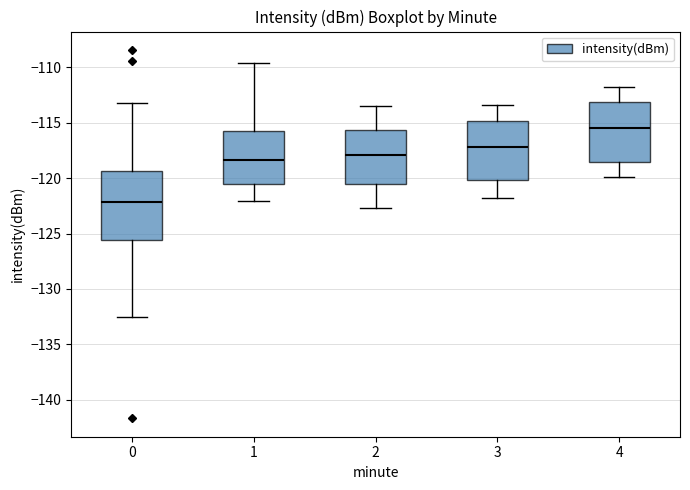

Reading left to right, read every box against the y-axis: the position of its median line, the range the box covers, and the ends of its whiskers. The values are not printed on the chart, so give them approximately, as read against the axis.

0: median -122.0, box -125.5 to -119.5, whiskers -132.5 to -113.0
1: median -118.5, box -120.5 to -116.0, whiskers -122.0 to -109.5
2: median -118.0, box -120.5 to -115.5, whiskers -122.5 to -113.5
3: median -117.0, box -120.0 to -115.0, whiskers -122.0 to -113.5
4: median -115.5, box -118.5 to -113.0, whiskers -120.0 to -112.0